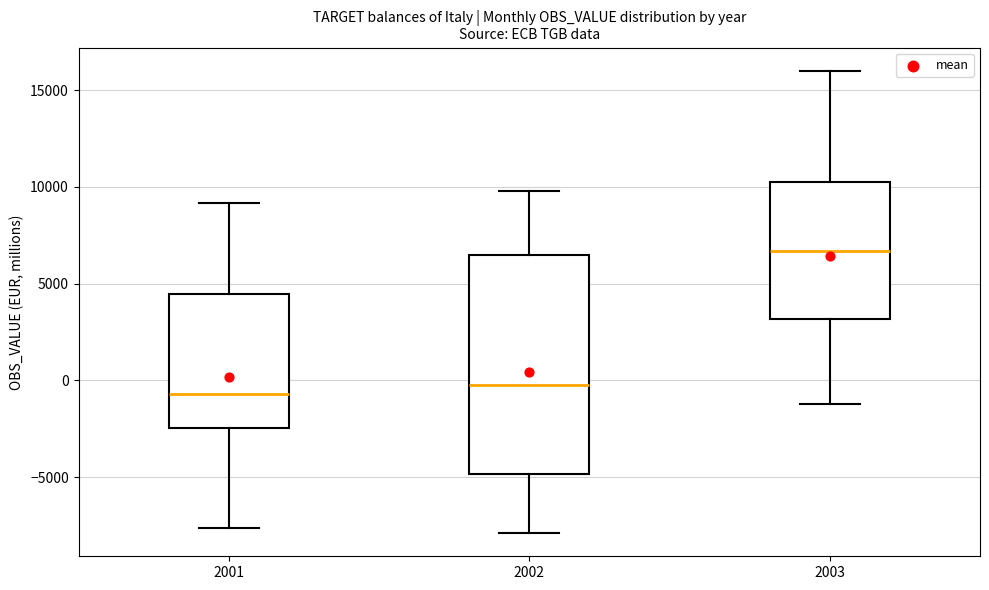

Where does the median line of the box at x = 2002 sit on the y-axis? The values are not printed on the chart, so give them approximately, as read against the axis.

-500